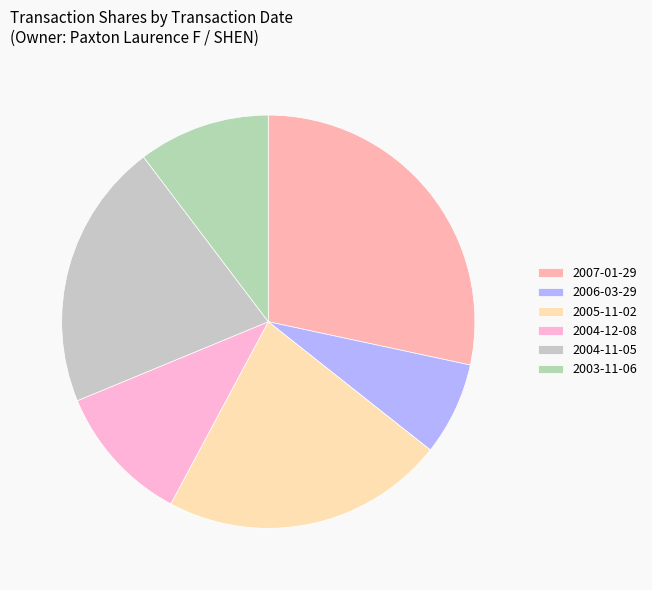

Rank the categories by value from lowest to highest.

2006-03-29, 2003-11-06, 2004-12-08, 2004-11-05, 2005-11-02, 2007-01-29